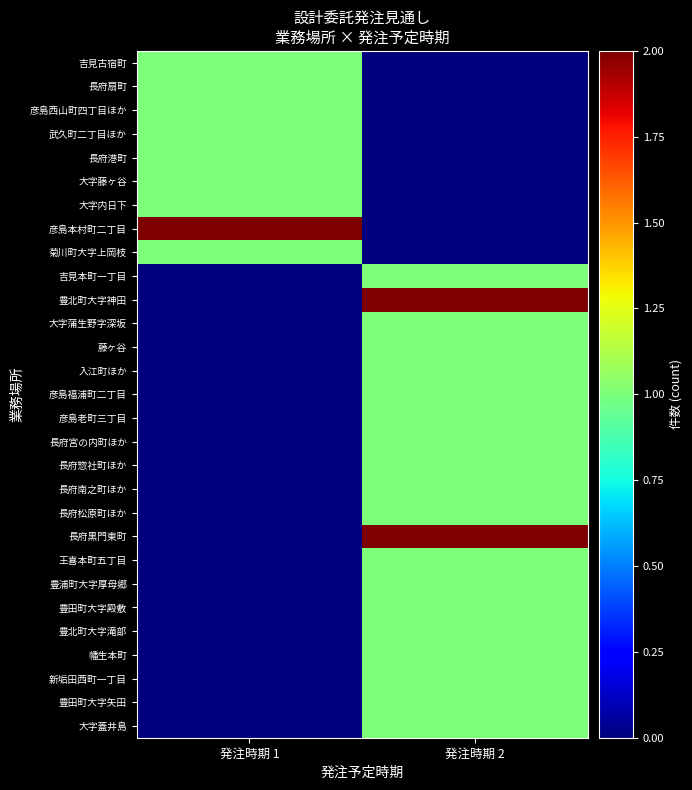

Reading left to right, what are all the values shown in this chart?

吉見古宿町: 発注時期 1=1	発注時期 2=0
長府扇町: 発注時期 1=1	発注時期 2=0
彦島西山町四丁目ほか: 発注時期 1=1	発注時期 2=0
武久町二丁目ほか: 発注時期 1=1	発注時期 2=0
長府港町: 発注時期 1=1	発注時期 2=0
大字藤ヶ谷: 発注時期 1=1	発注時期 2=0
大字内日下: 発注時期 1=1	発注時期 2=0
彦島本村町二丁目: 発注時期 1=2	発注時期 2=0
菊川町大字上岡枝: 発注時期 1=1	発注時期 2=0
吉見本町一丁目: 発注時期 1=0	発注時期 2=1
豊北町大字神田: 発注時期 1=0	発注時期 2=2
大字蒲生野字深坂: 発注時期 1=0	発注時期 2=1
藤ヶ谷: 発注時期 1=0	発注時期 2=1
入江町ほか: 発注時期 1=0	発注時期 2=1
彦島福浦町二丁目: 発注時期 1=0	発注時期 2=1
彦島老町三丁目: 発注時期 1=0	発注時期 2=1
長府宮の内町ほか: 発注時期 1=0	発注時期 2=1
長府惣社町ほか: 発注時期 1=0	発注時期 2=1
長府南之町ほか: 発注時期 1=0	発注時期 2=1
長府松原町ほか: 発注時期 1=0	発注時期 2=1
長府黒門東町: 発注時期 1=0	発注時期 2=2
王喜本町五丁目: 発注時期 1=0	発注時期 2=1
豊浦町大字厚母郷: 発注時期 1=0	発注時期 2=1
豊田町大字殿敷: 発注時期 1=0	発注時期 2=1
豊北町大字滝部: 発注時期 1=0	発注時期 2=1
幡生本町: 発注時期 1=0	発注時期 2=1
新垢田西町一丁目: 発注時期 1=0	発注時期 2=1
豊田町大字矢田: 発注時期 1=0	発注時期 2=1
大字蓋井島: 発注時期 1=0	発注時期 2=1